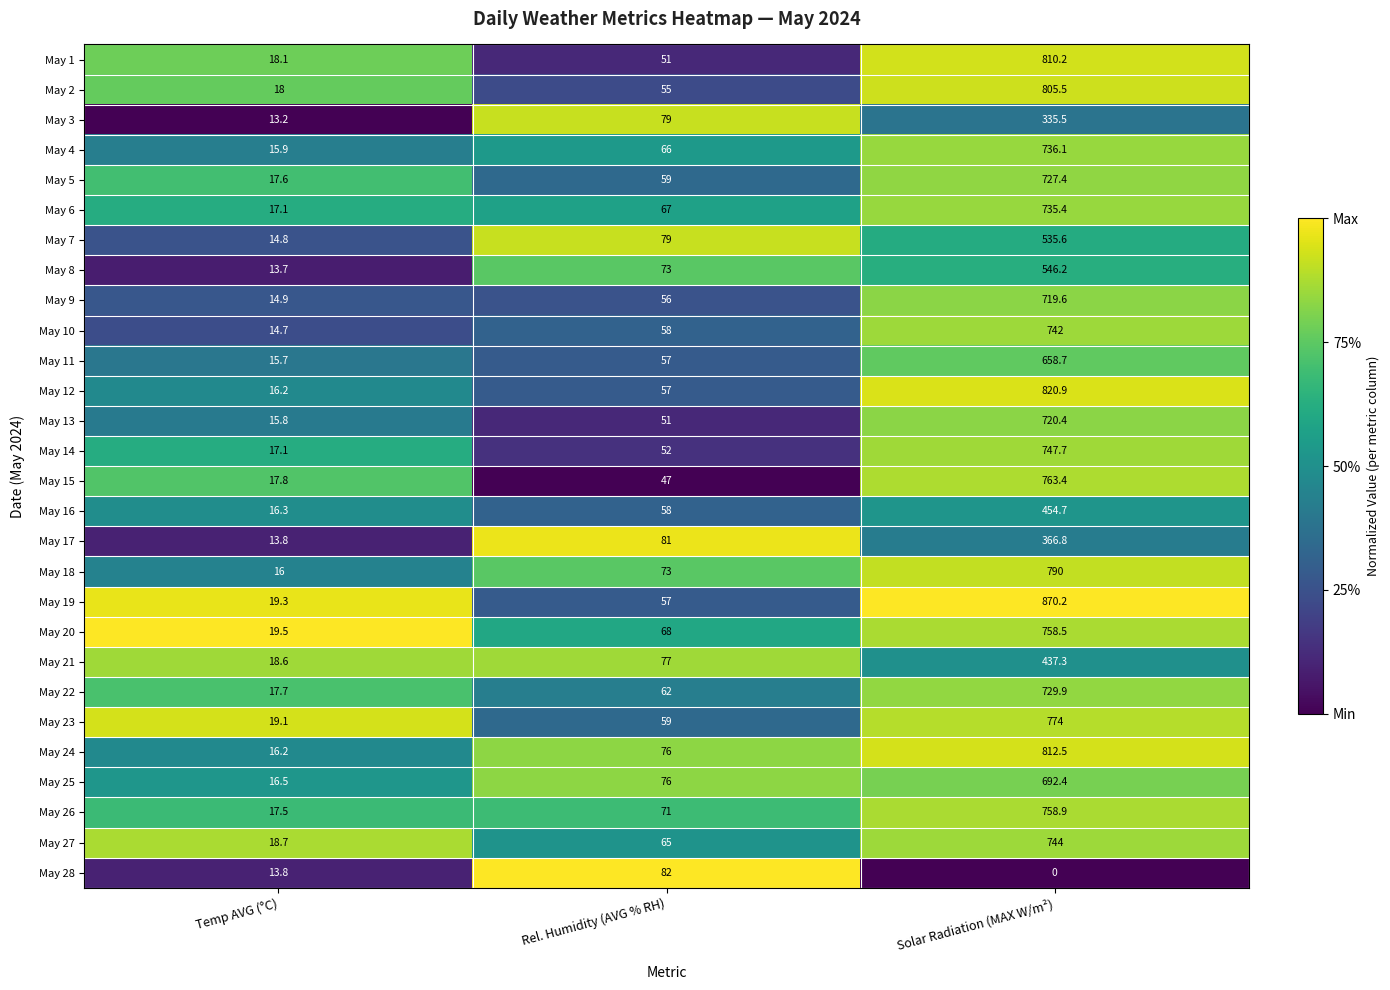

What is the difference between the maximum and minimum values in the May 21 series?

418.7